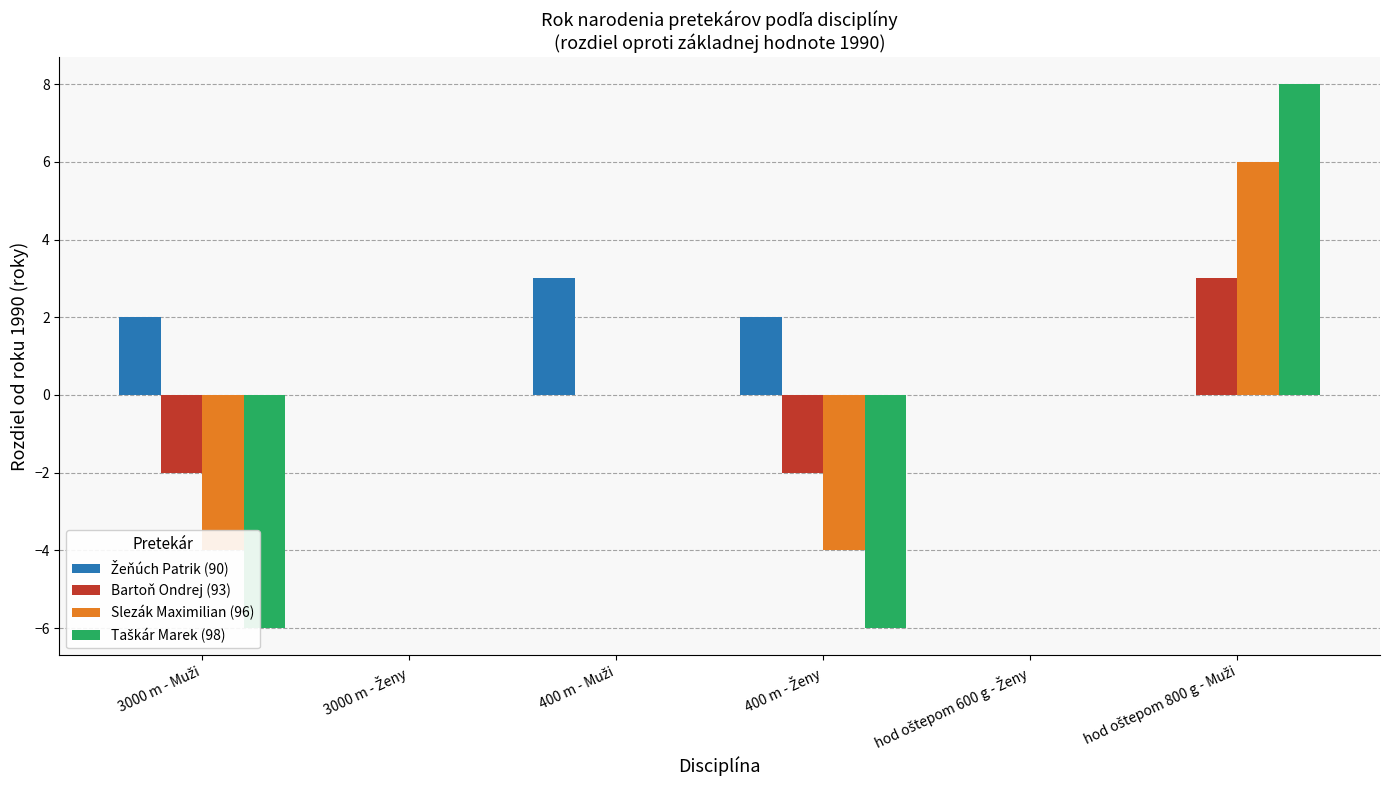

At 3000 m - Ženy, list the series in order from smallest to largest.

Žeňúch Patrik (90), Bartoň Ondrej (93), Slezák Maximilian (96), Taškár Marek (98)